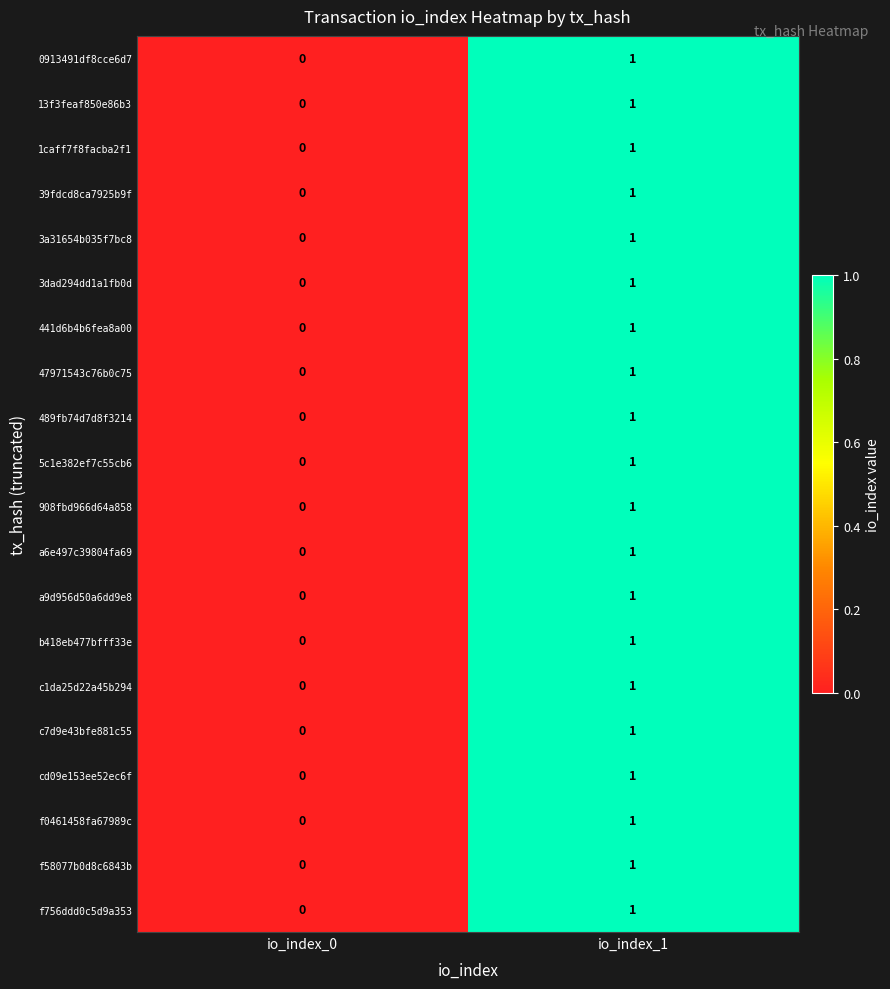

The 489fb74d7d8f3214 series shows 1 at io_index_0. True or false?

False